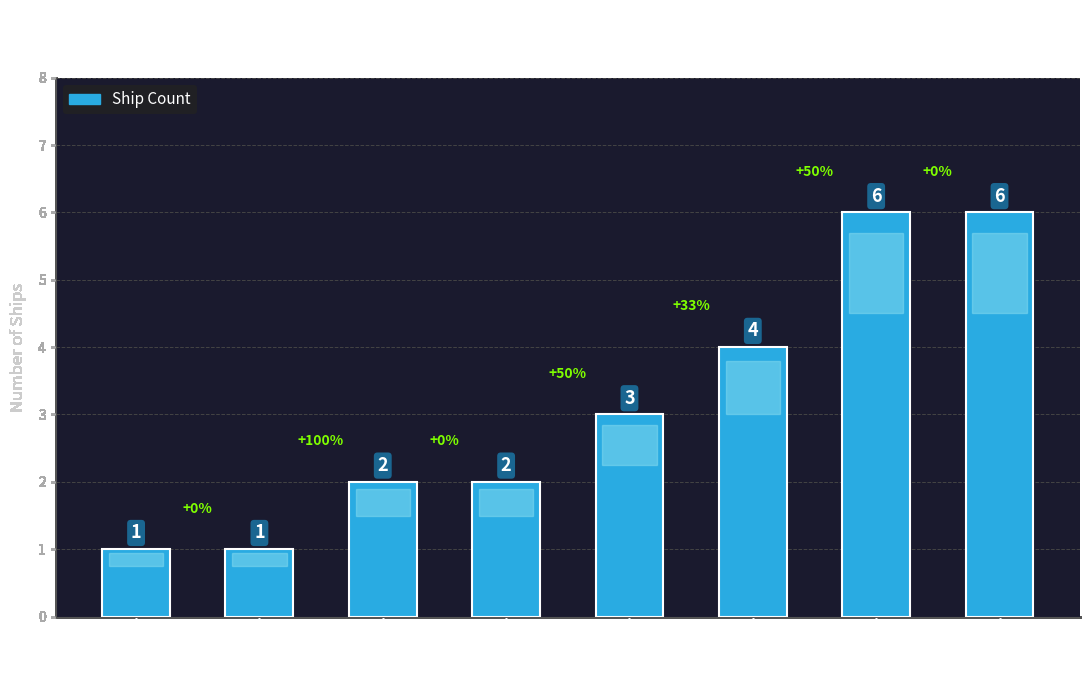

What is the greatest value displayed?

6